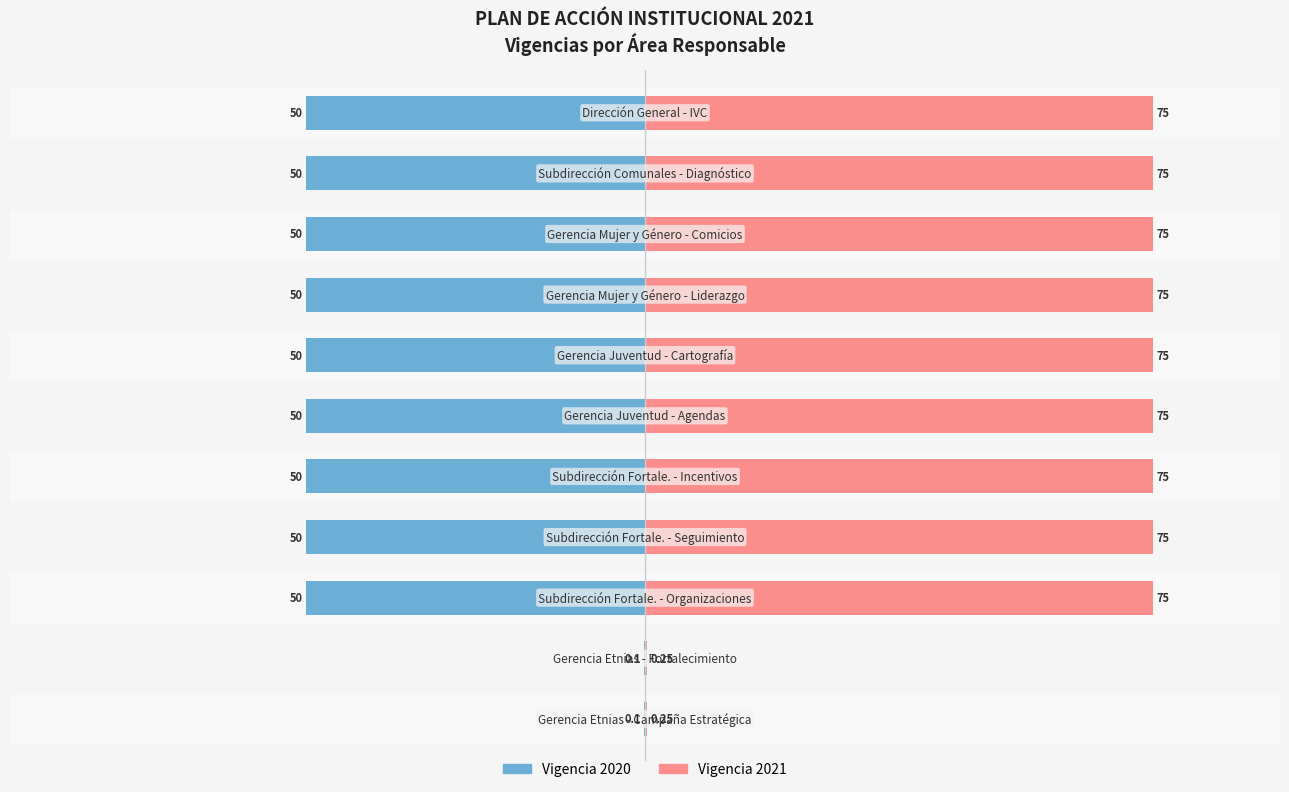

Is it true that 2021 equals 0.1 at Gerencia de Juventud?

False